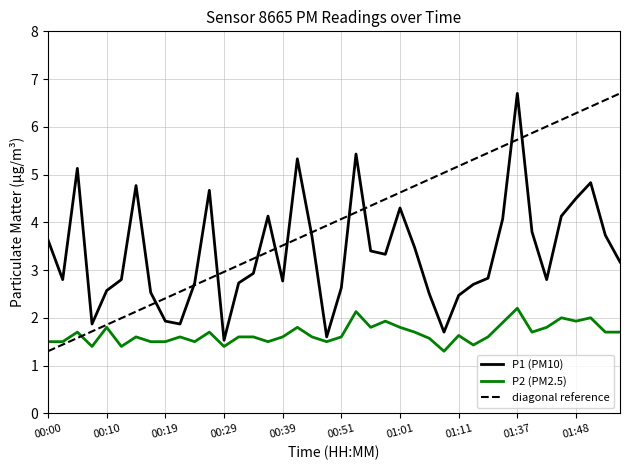

True or false: P2 has a value of 0.8 at 01:37.

False